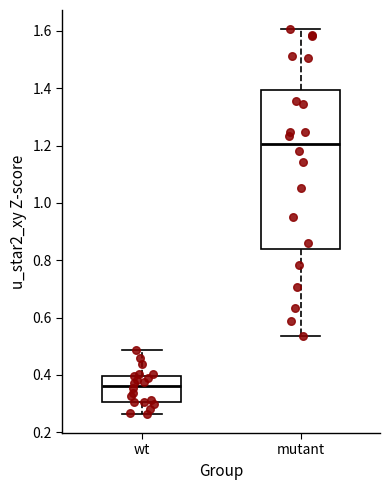

Which box has the highest median line?

mutant